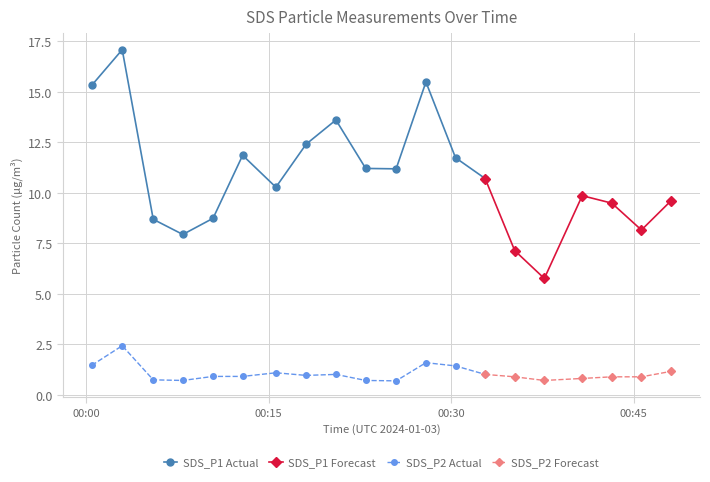

Which series changed the most between 6 and 11?

SDS_P1